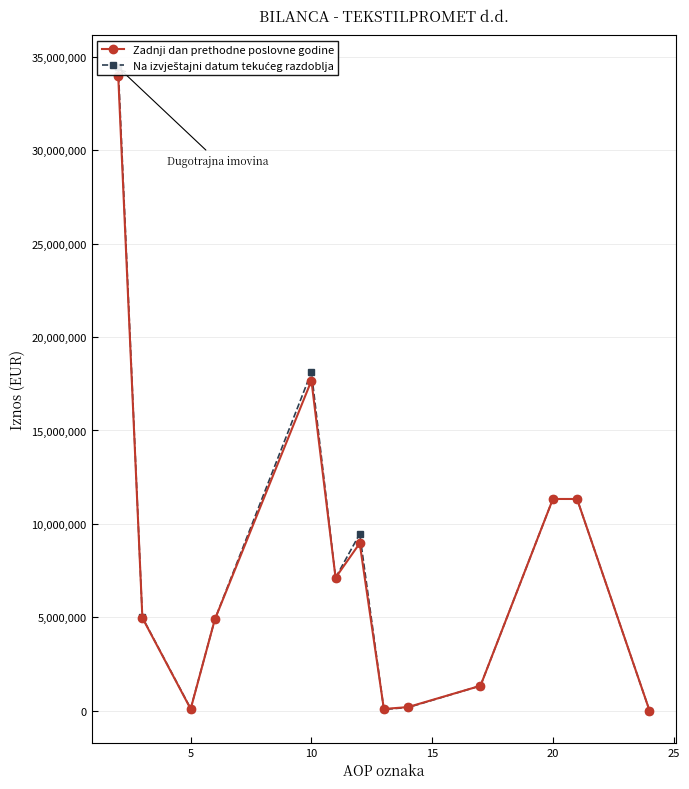

List the labels in order of Na izvještajni datum tekućeg razdoblja value, largest first.

0, 20, 10, 11, 30, 25, 5, 15, 9, 8, 10, 7, 12